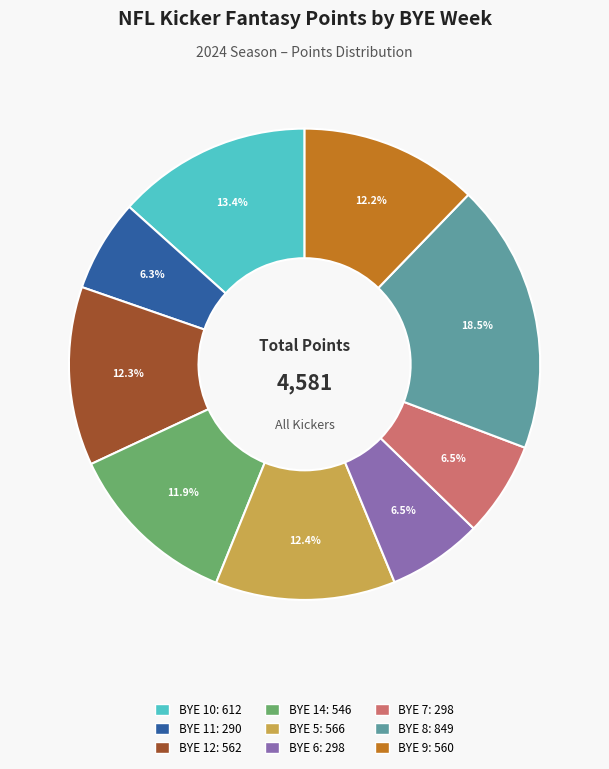

Is there any slice that represents more than half of the pie?

No